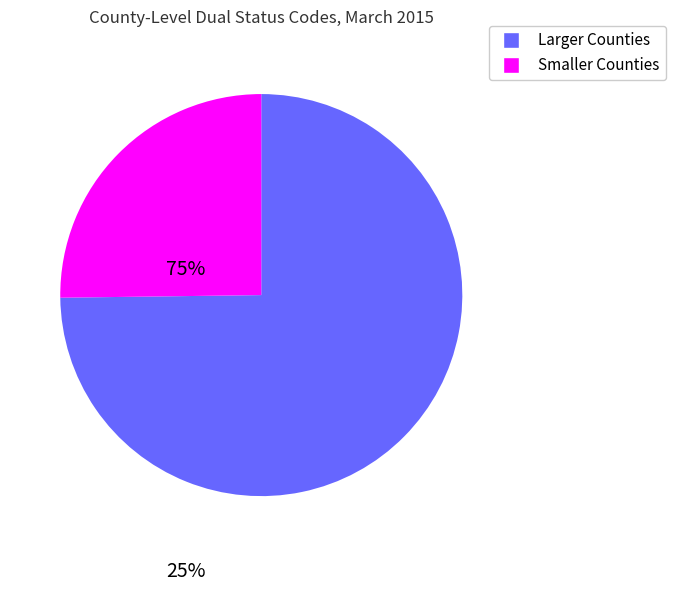

Is there any slice that represents more than half of the pie?

Yes